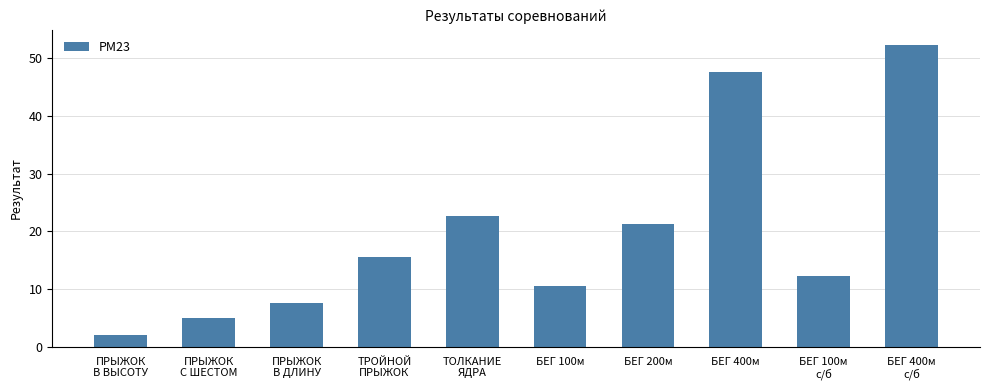

Is it true that the value at БЕГ 100м
с/б is 21.8?

False